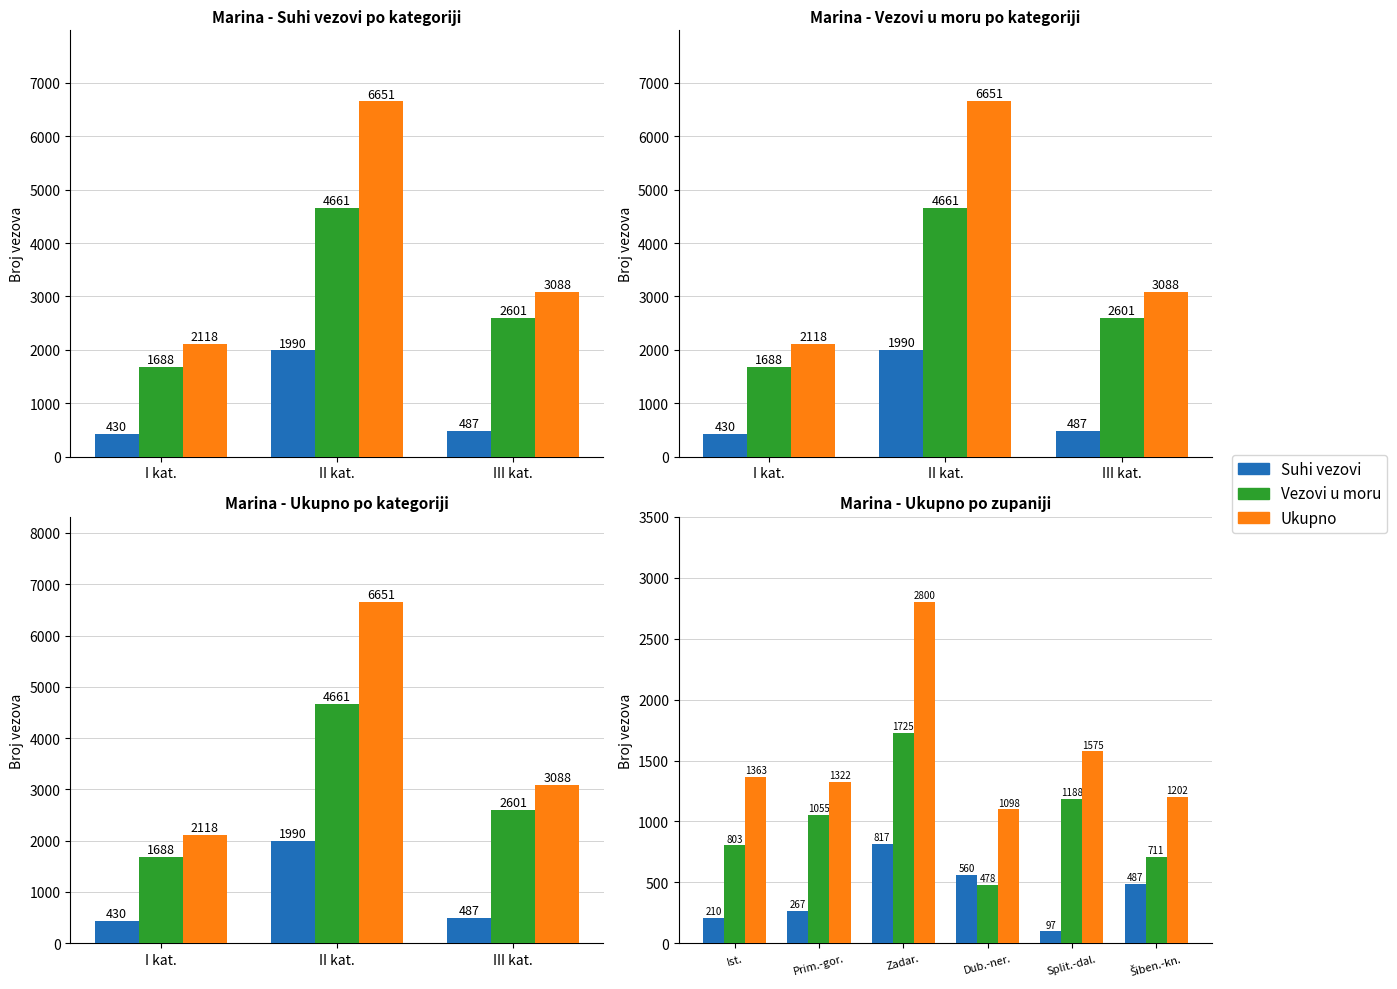

Count the number of categories in the chart.

6